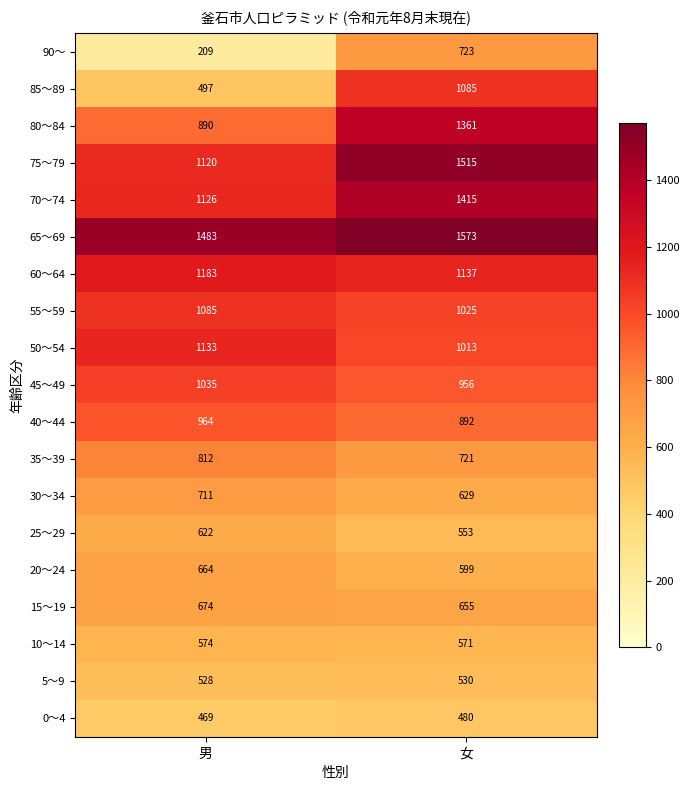

Is it true that 65～69 equals 2188 at 女?

False